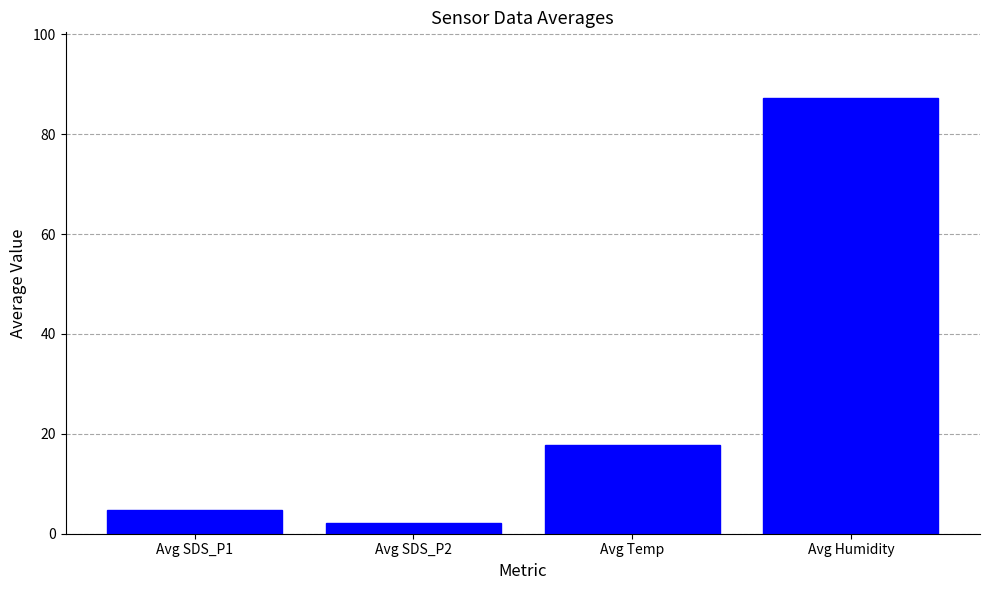

Rank the categories by value from lowest to highest.

Avg SDS_P2, Avg SDS_P1, Avg Temp, Avg Humidity